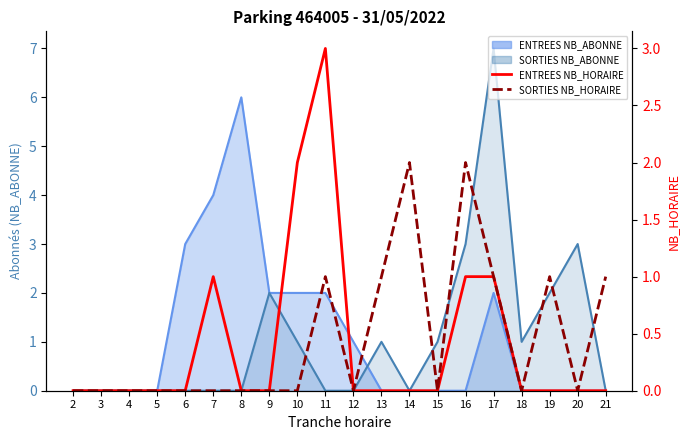

What is the sum of all ENTREES NB_HORAIRE values?

8